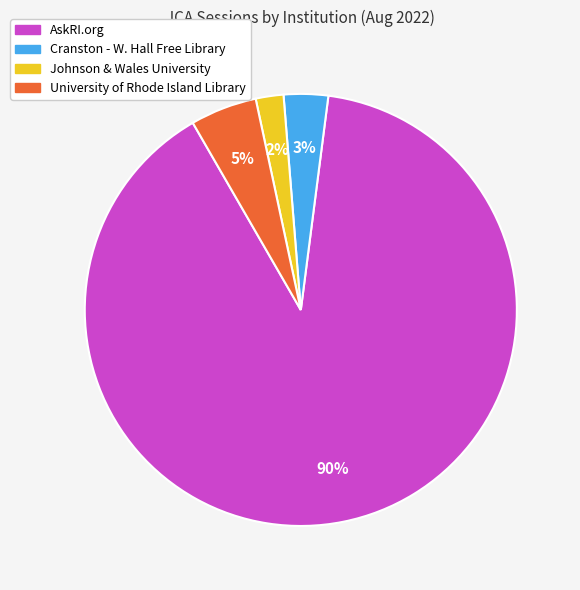

Does AskRI.org represent more than half of the total?

Yes